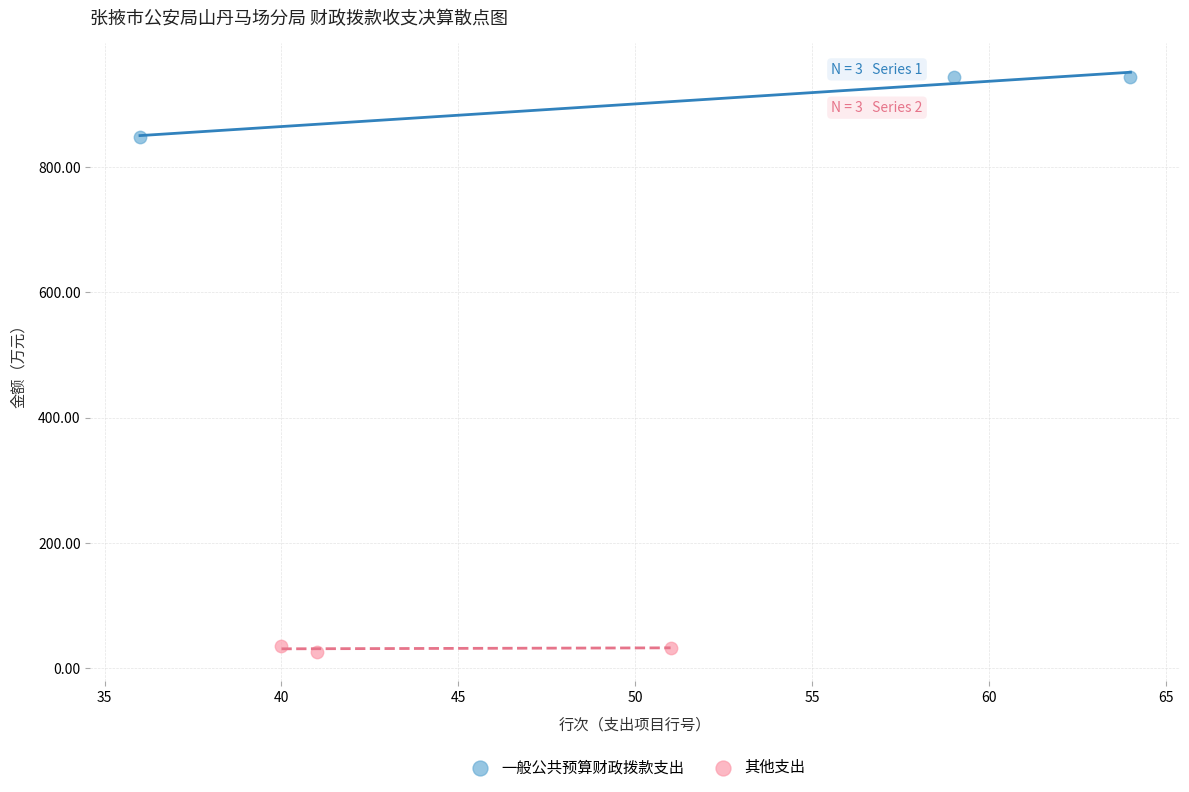

Which series reaches the minimum Y coordinate?

其他支出